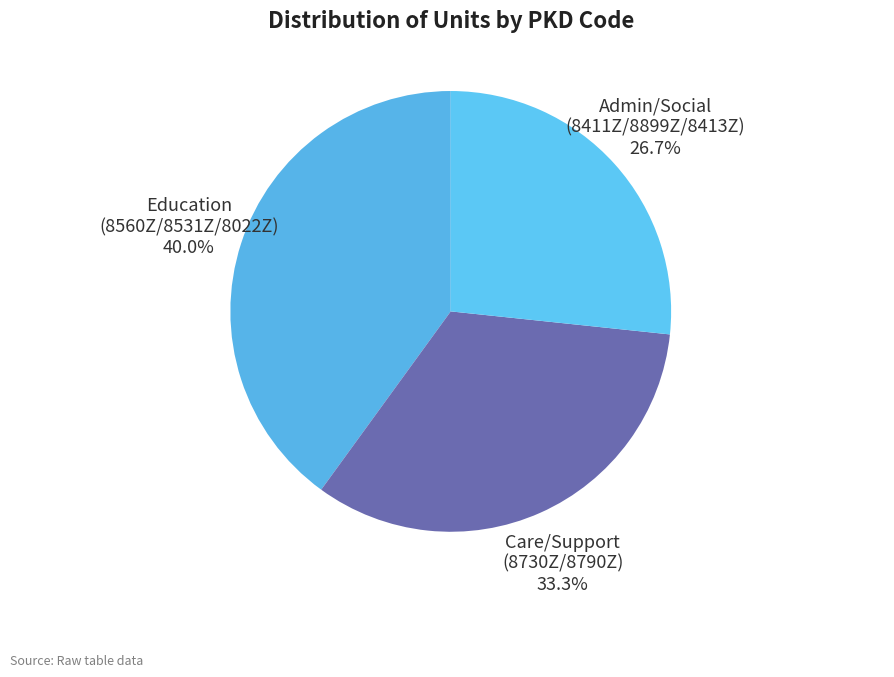

Which has a higher value, Care/Support (8730Z/8790Z) or Education (8560Z/8531Z/8022Z)?

Education (8560Z/8531Z/8022Z)